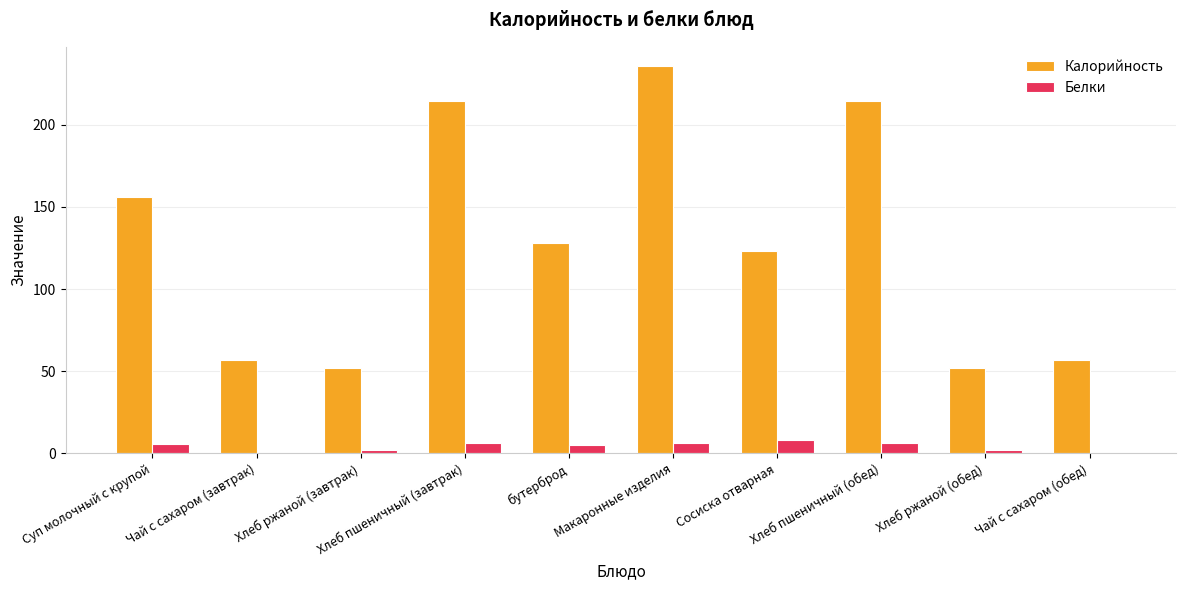

What is the spread (max minus min) of values at Хлеб ржаной (завтрак)?

50.2